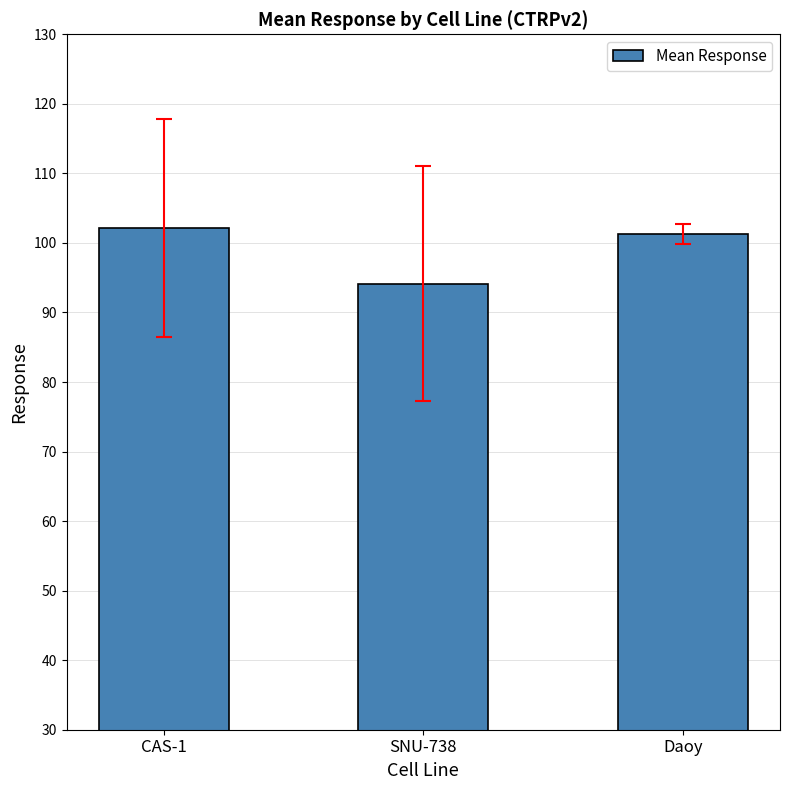

List the labels in order of value, smallest first.

SNU-738, Daoy, CAS-1